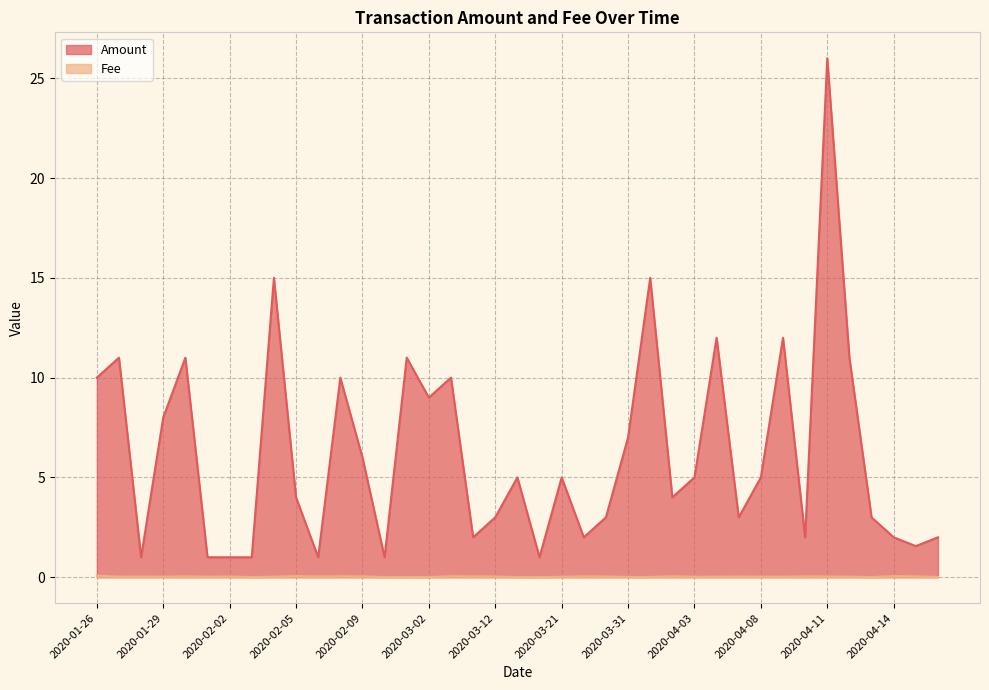

At 2020-04-03, list the series in order from largest to smallest.

Amount, Fee